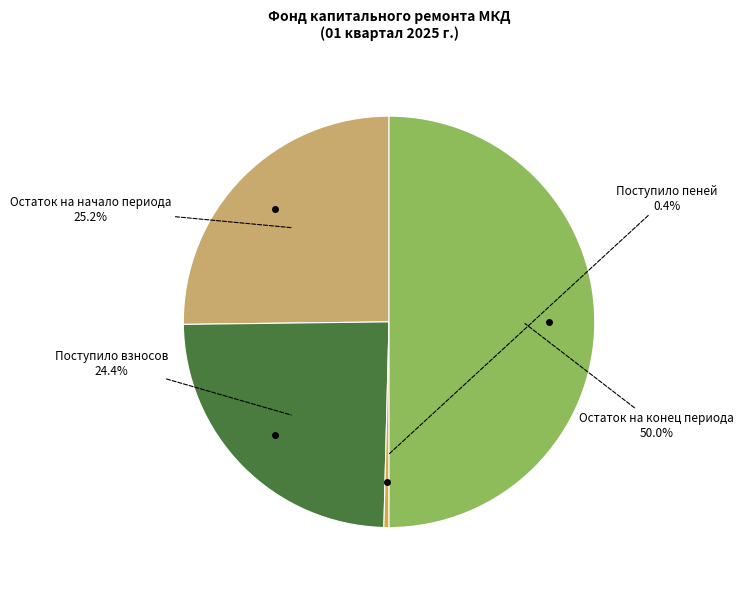

How many slices are in this pie chart?

4